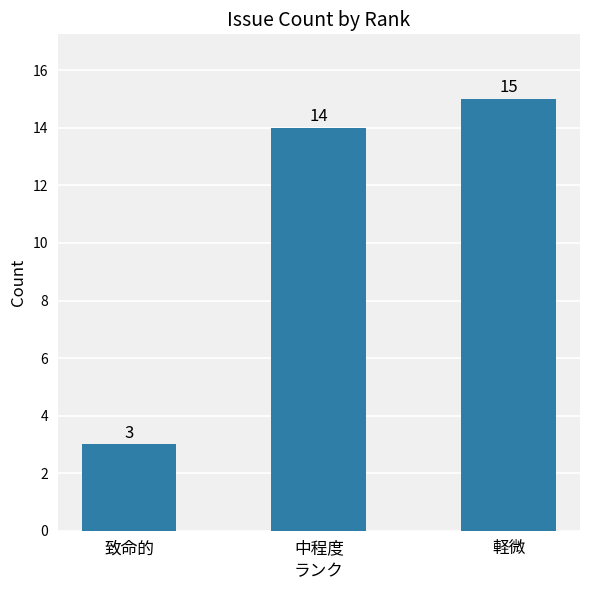

What is the greatest value displayed?

15